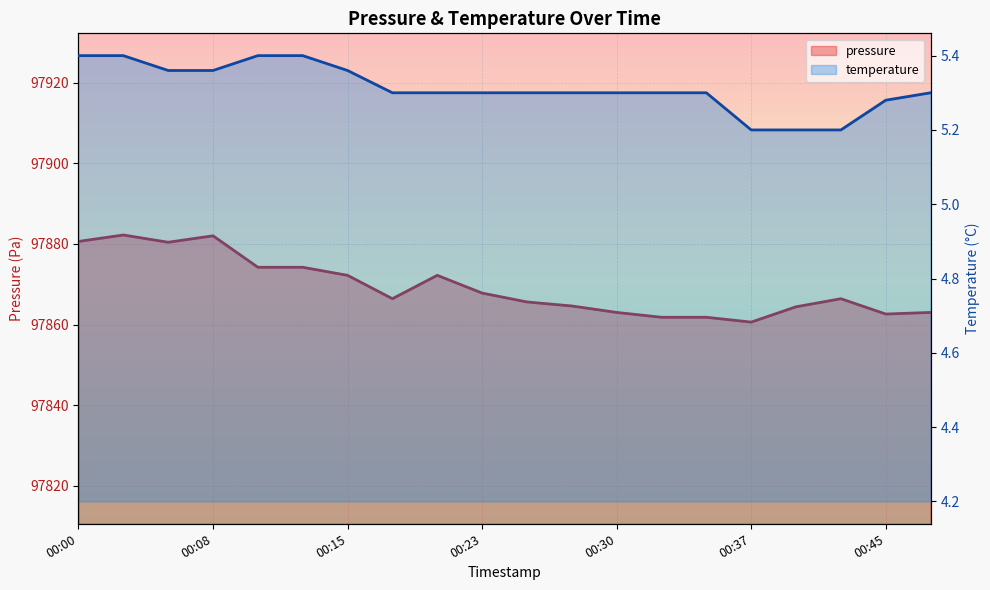

Between 2022-11-15T00:30:24 and 2022-11-15T00:35:15, which series saw the biggest shift?

pressure